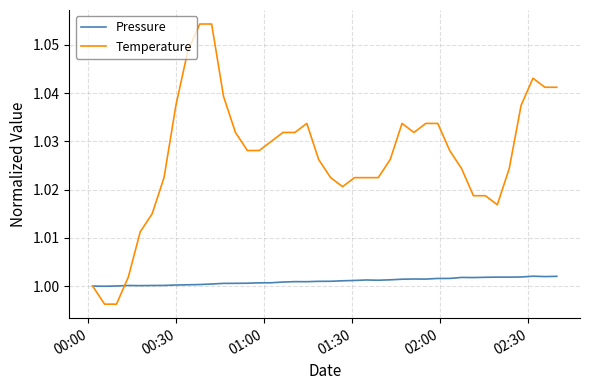

Which series has the largest range (max minus min)?

Temperature